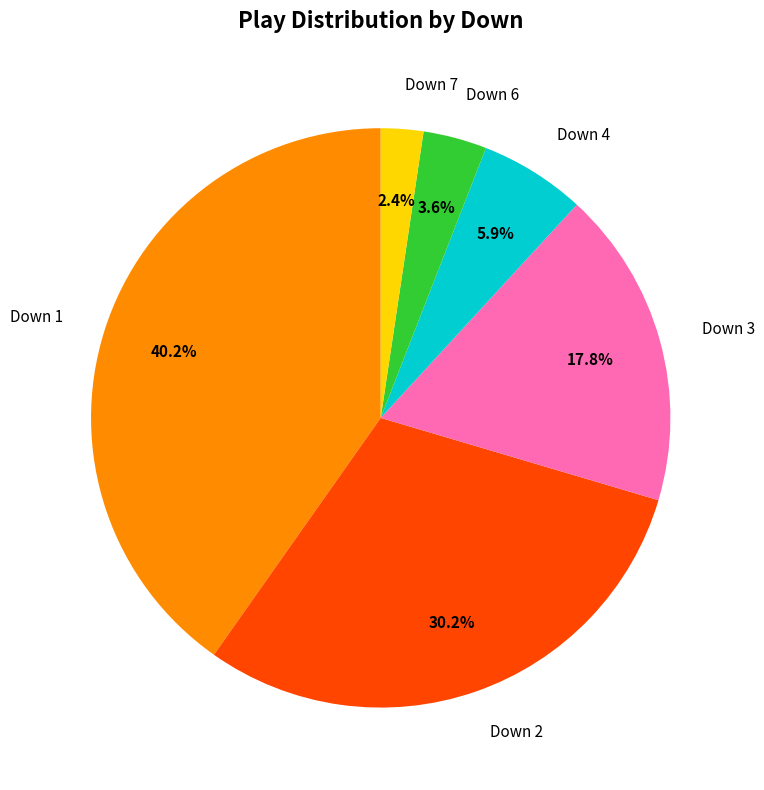

How many segments does this pie chart have?

6